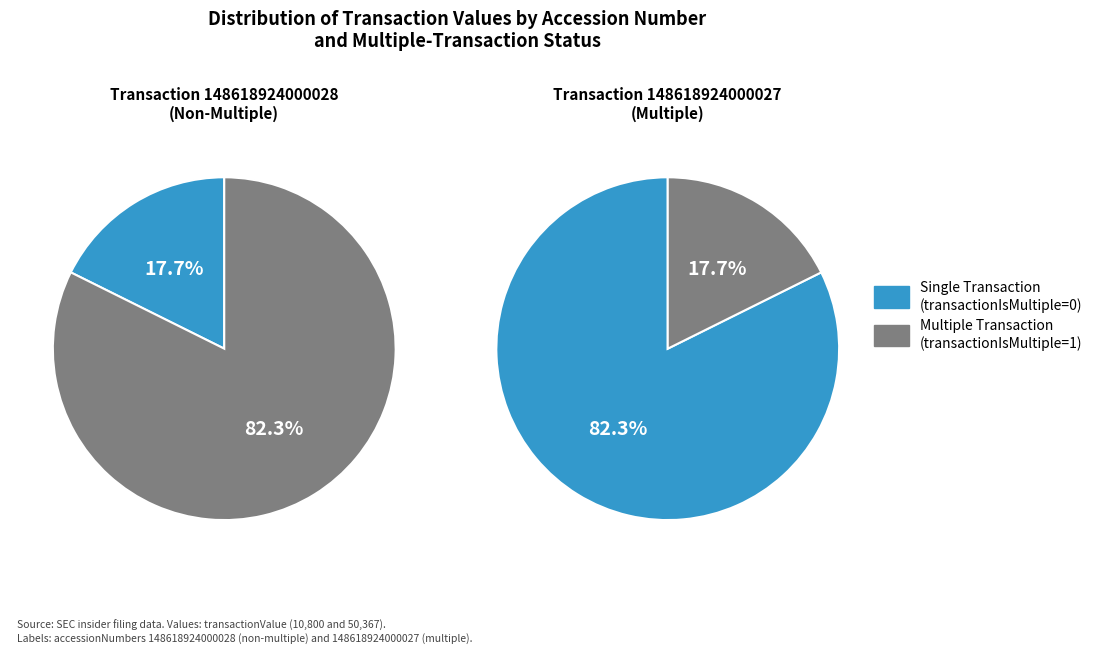

To the nearest percent, what portion does 148618924000028 represent?

18%